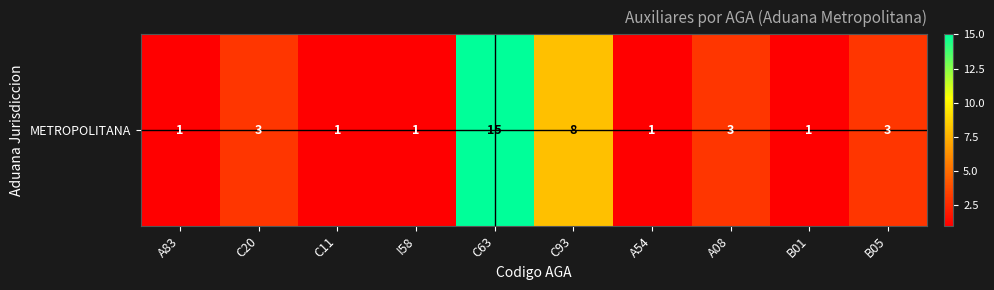

What value does the data have at C93?

8